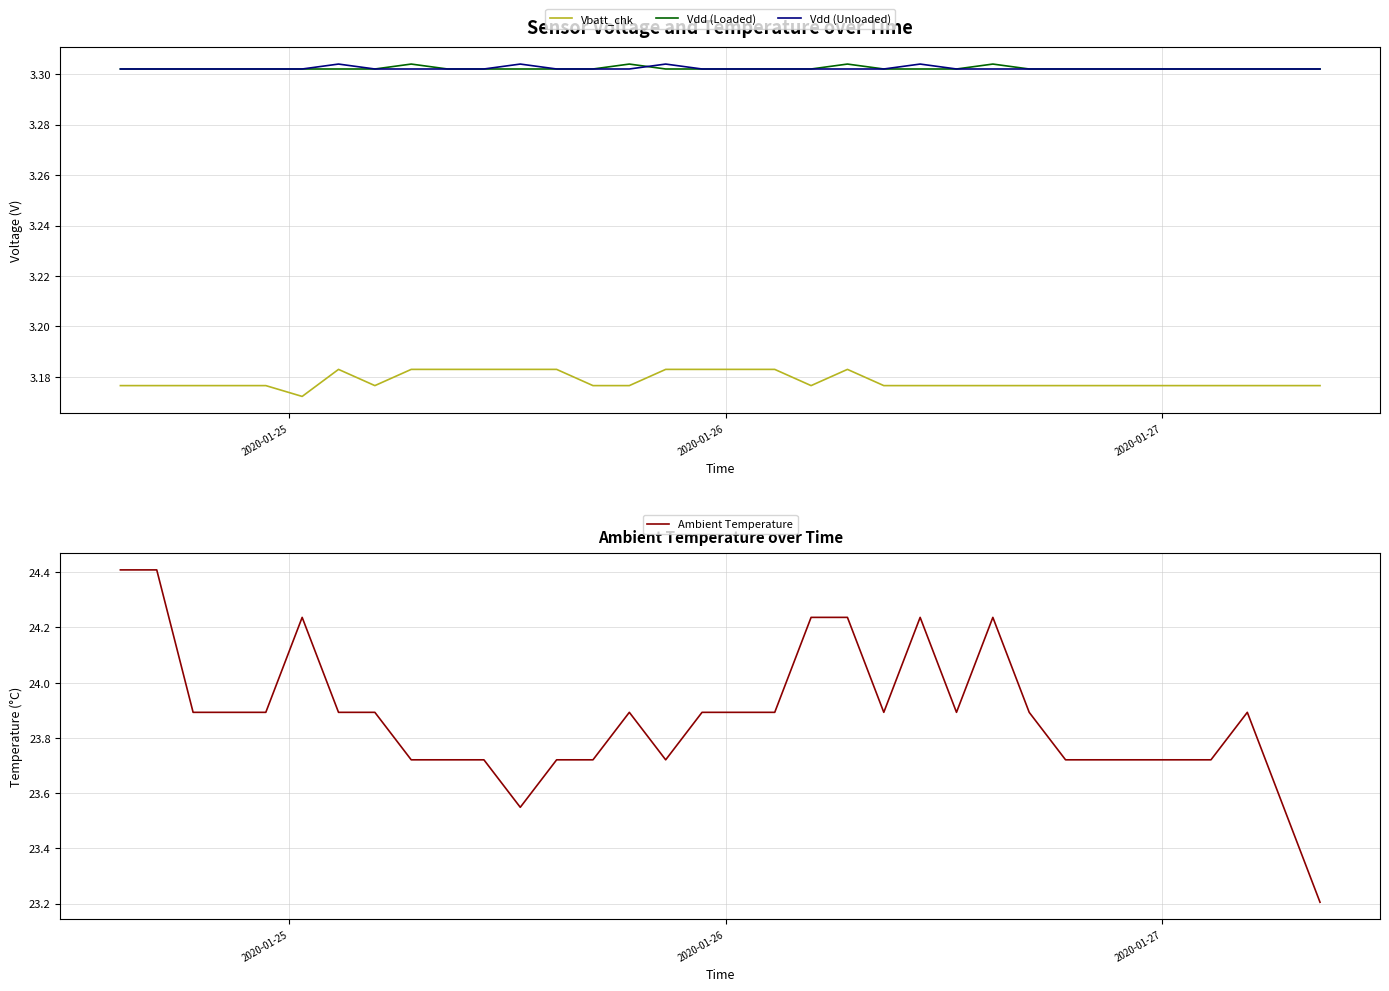

After their last crossing, which series has the higher values: Vdd (Unloaded) or Vdd (Loaded)?

Vdd (Unloaded)